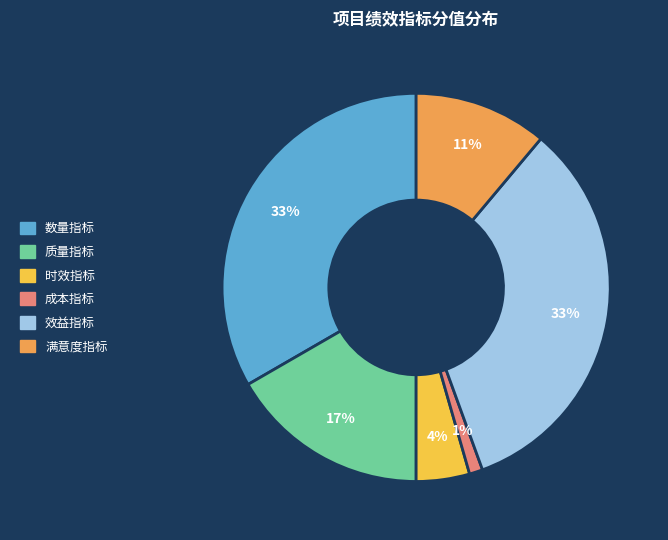

Is there any slice that represents more than half of the pie?

No